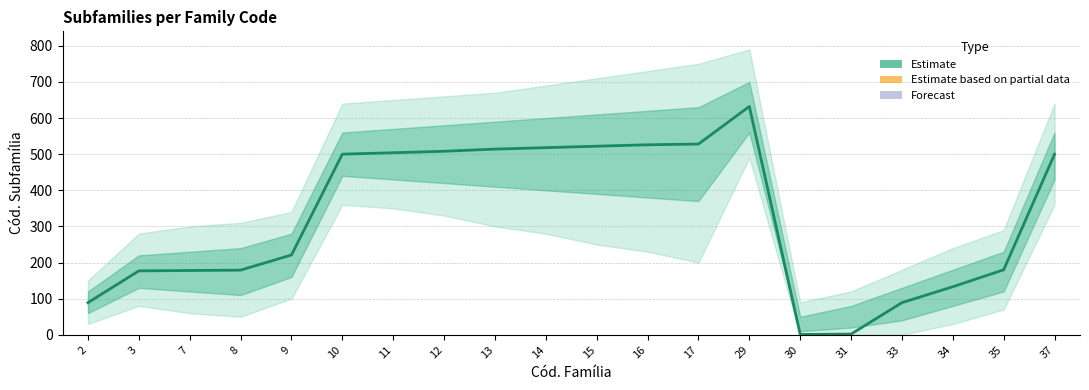

What is the greatest value displayed?

632